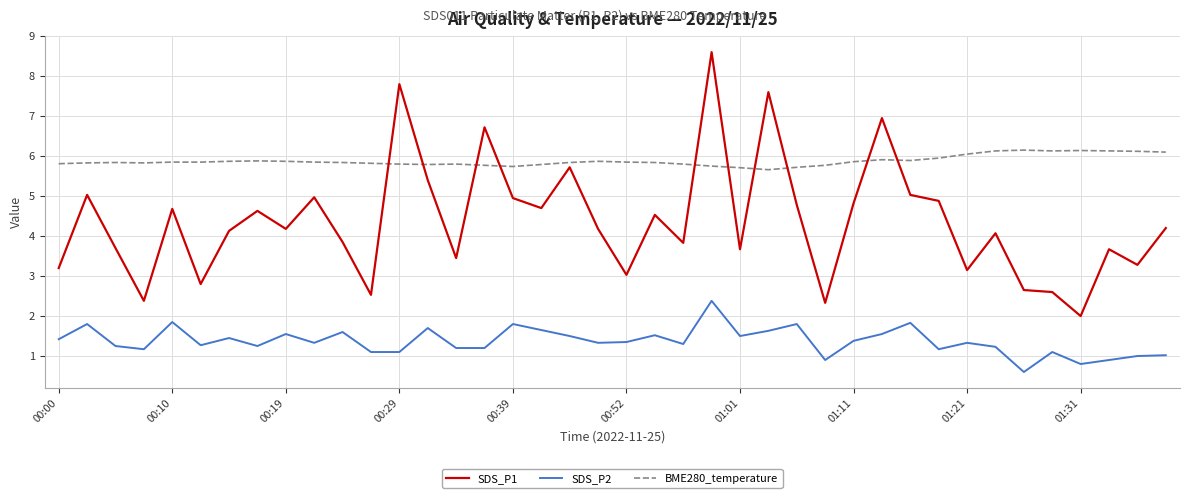

True or false: SDS_P1 has more than 0 points higher than both neighbors.

True